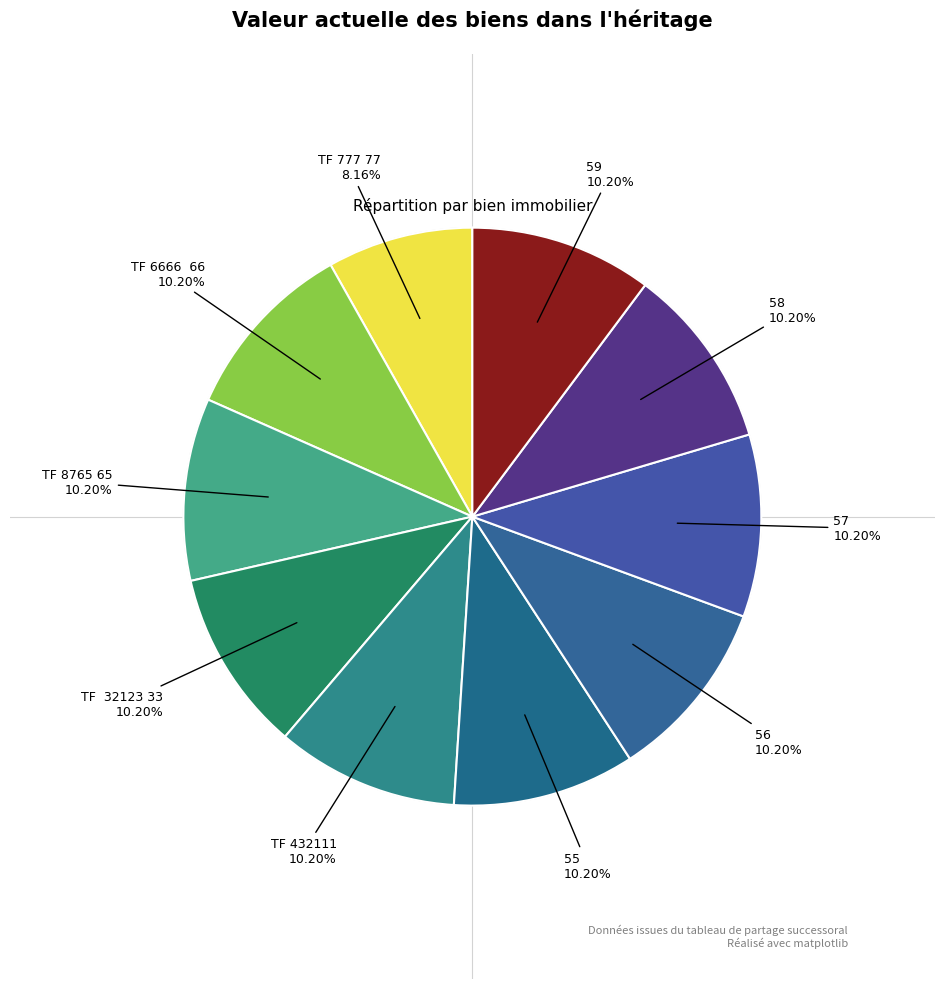

Does any single category account for the majority?

No